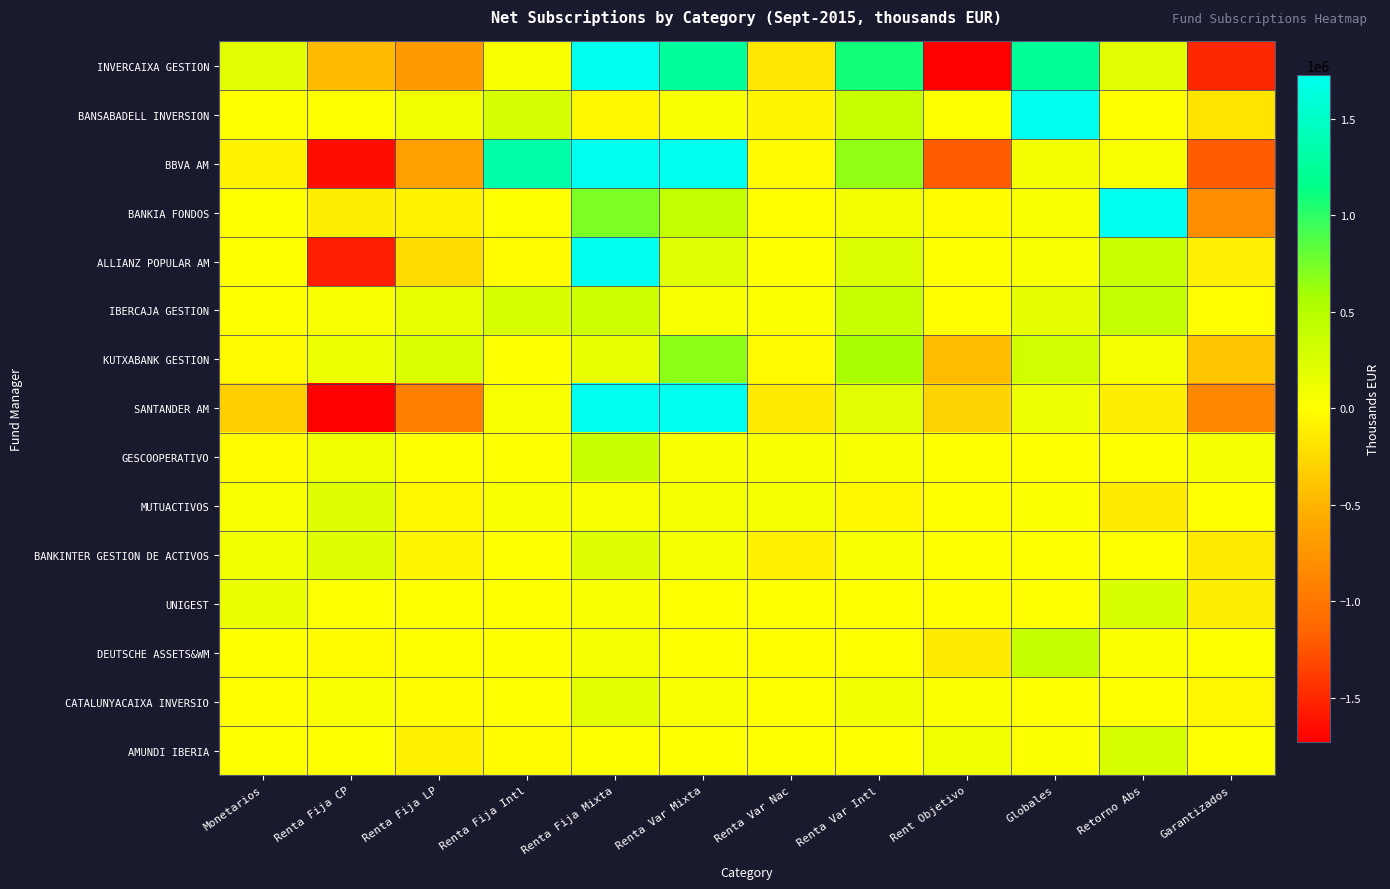

Which series has the largest total across all categories?

INVERCAIXA GESTION